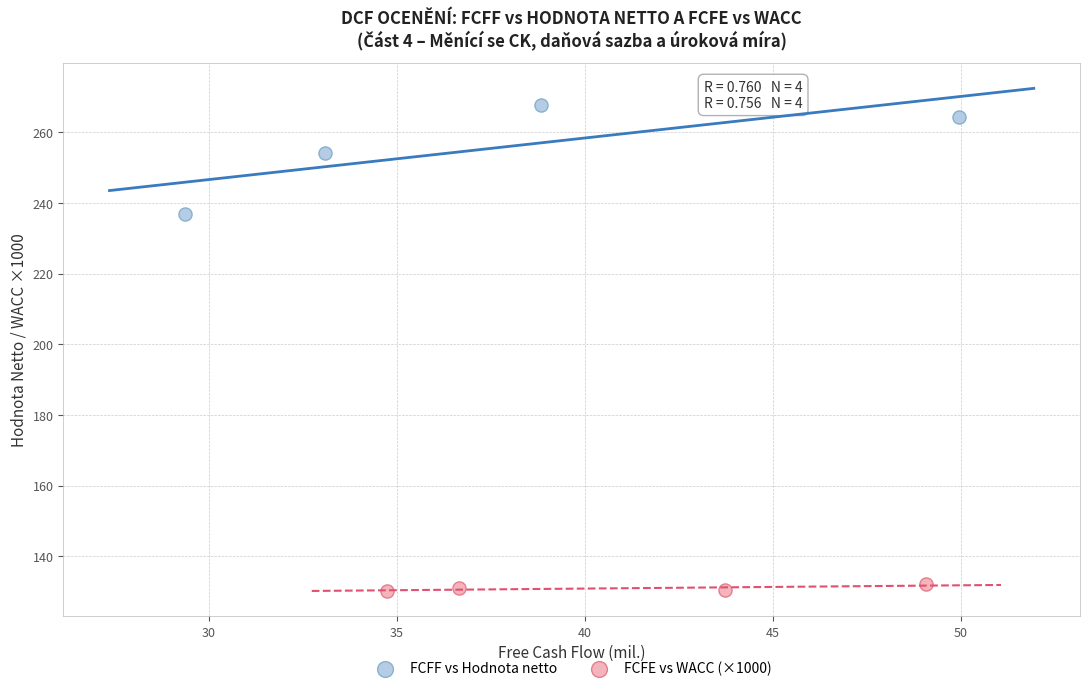

Which series reaches the minimum Y coordinate?

FCFE vs WACC (×1000)